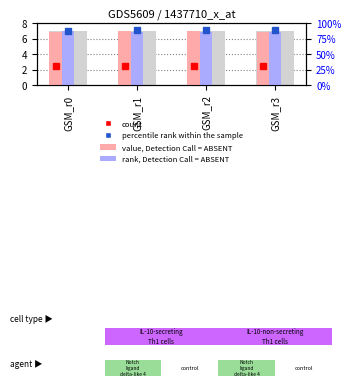

What is the value of the rank, Detection Call = ABSENT bar at the 1st from the left?

7.0